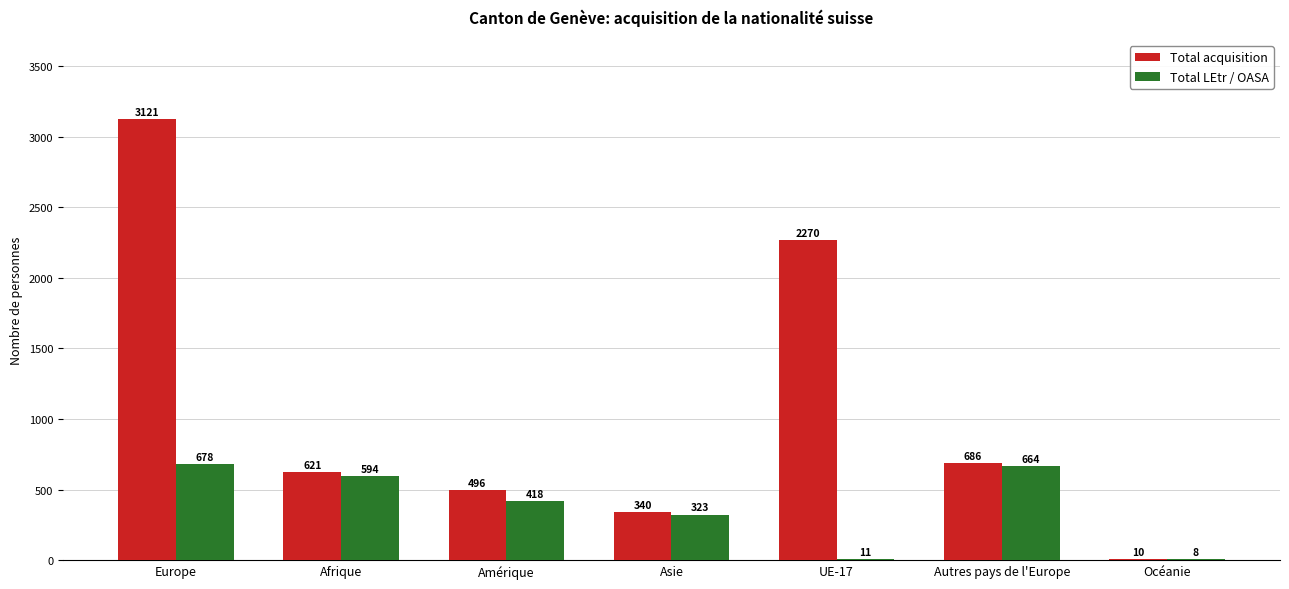

Which series has the largest total across all categories?

Total acquisition